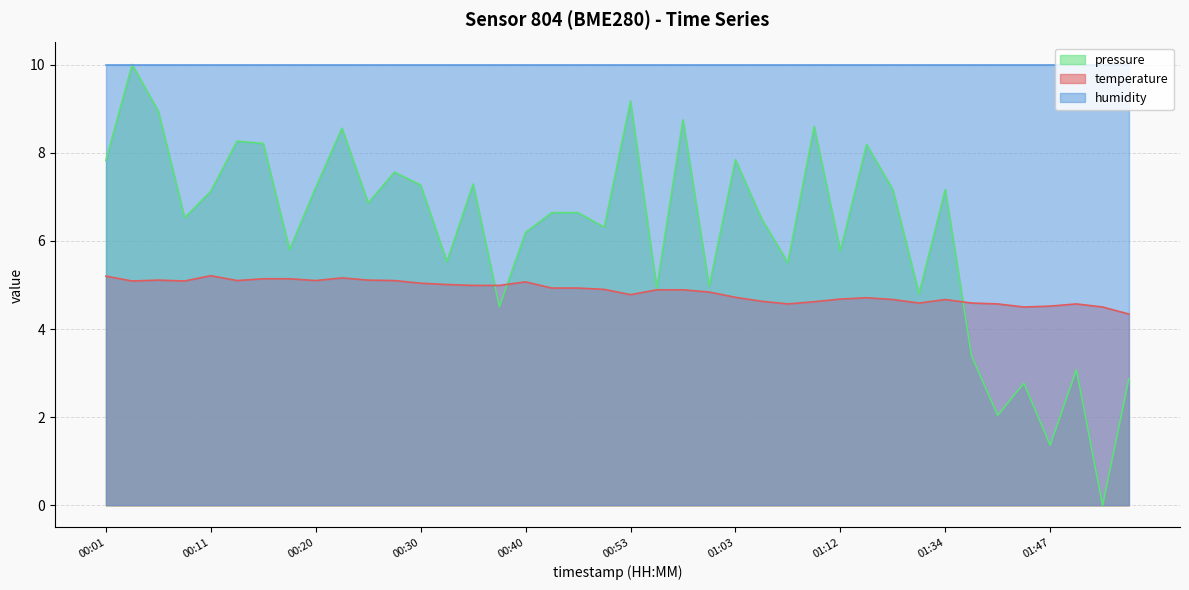

Where is the data nearest to the value 4?

01:57